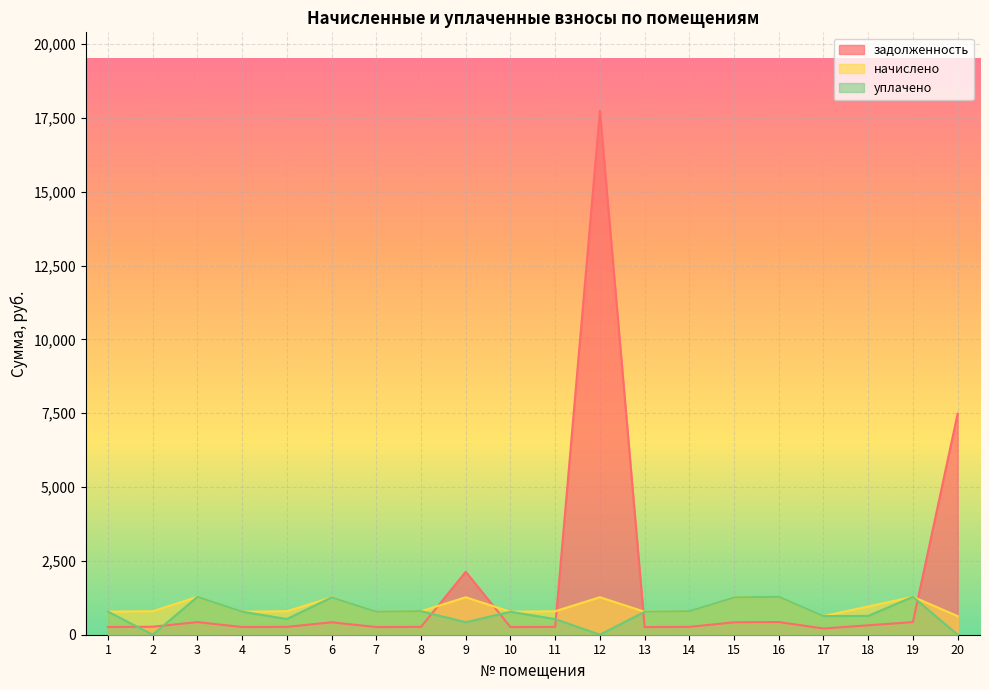

Which series has the largest total across all categories?

задолженность